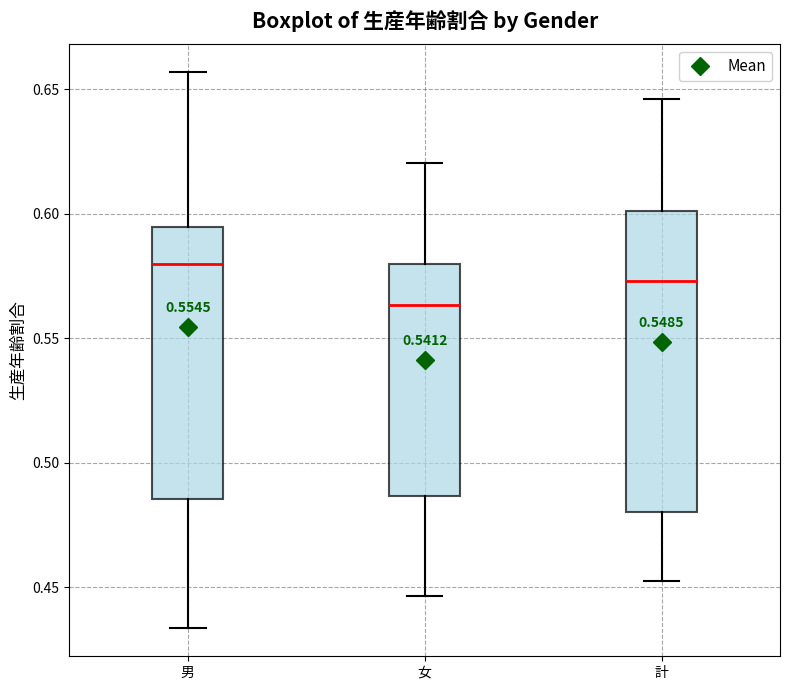

Which box's median line is the highest?

男